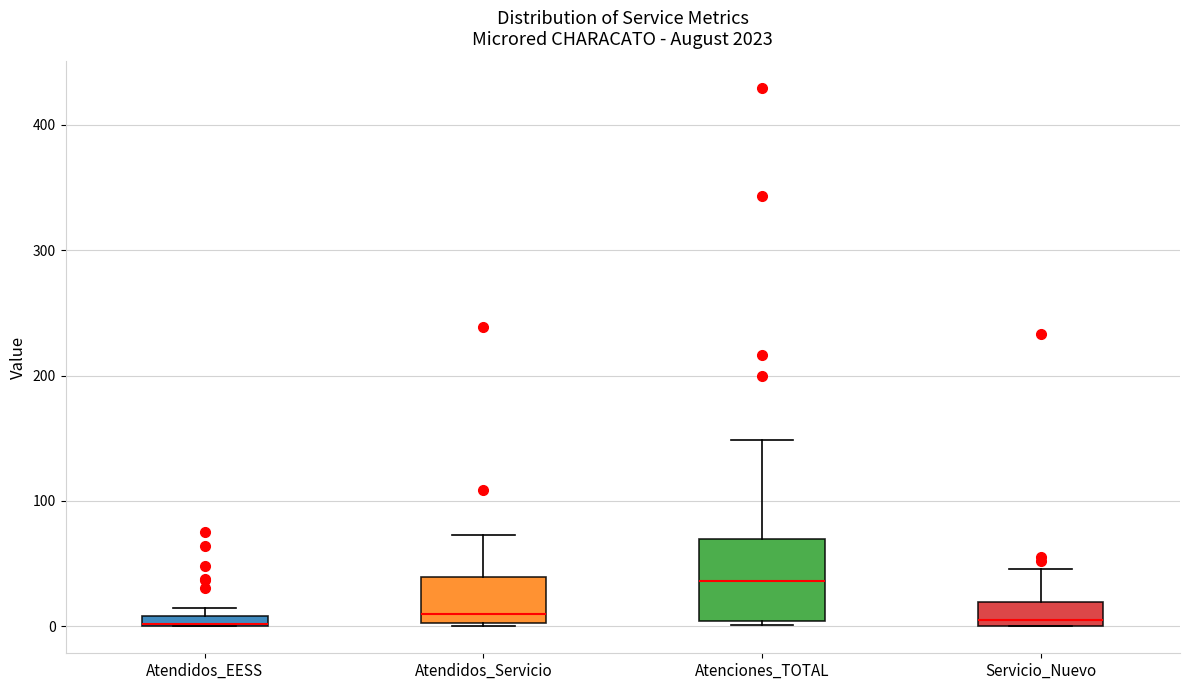

Which box's median line is the highest?

Atenciones_TOTAL